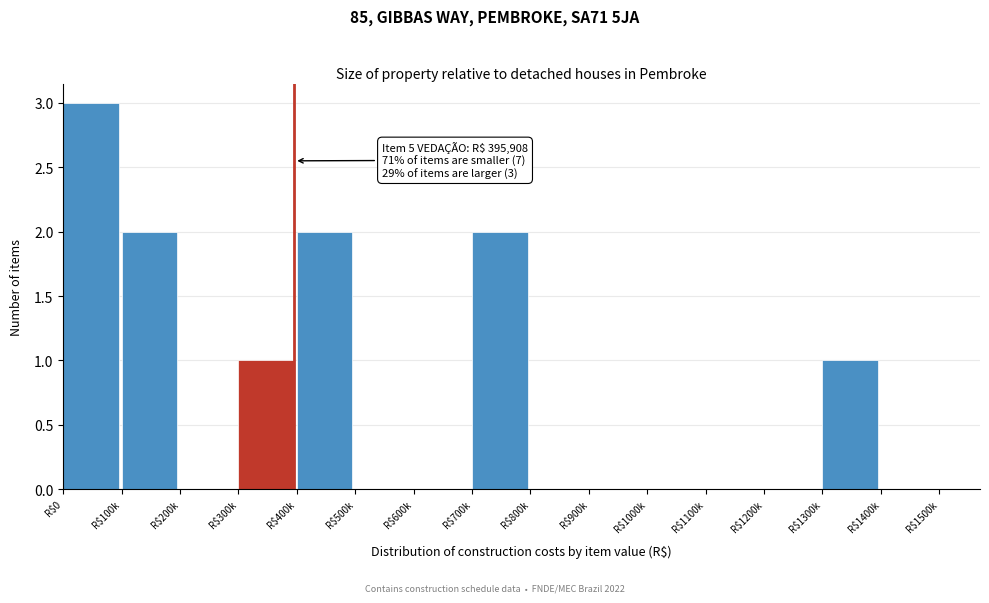

The chart shows a value of 3 at R$400k. True or false?

False